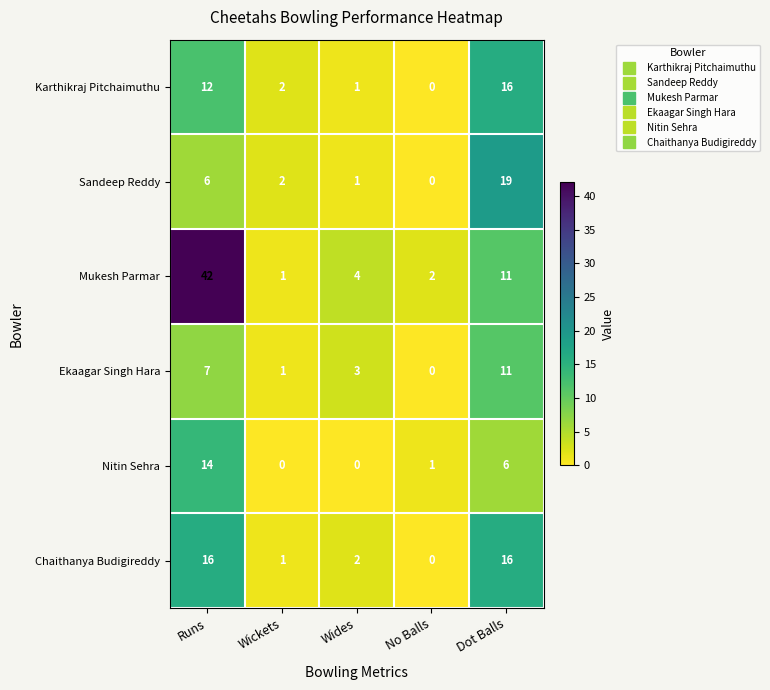

Which series has the largest total across all categories?

Mukesh Parmar